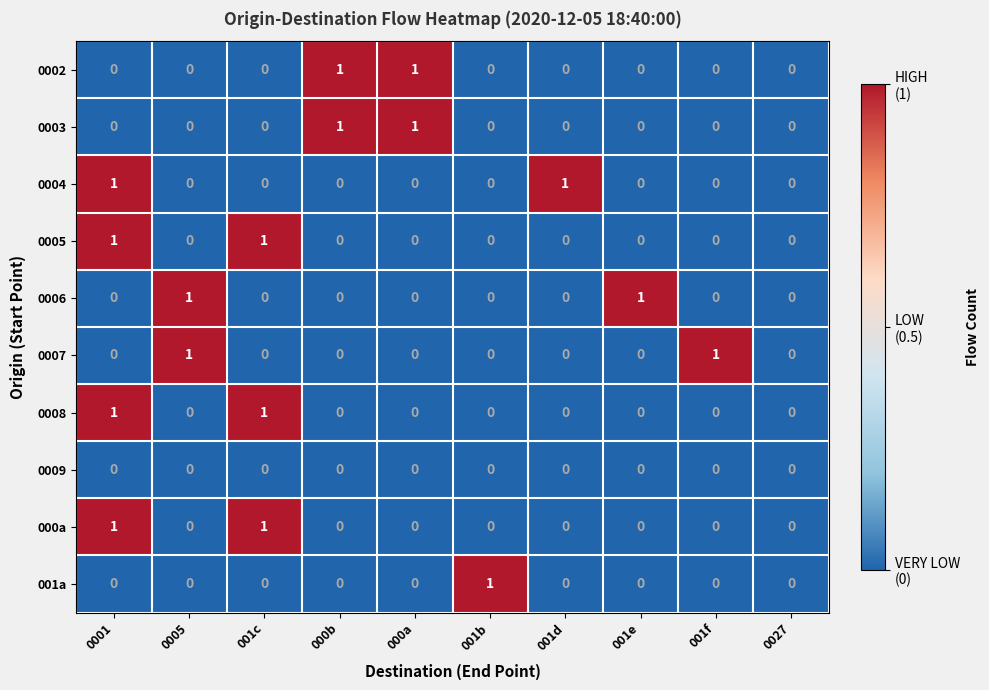

True or false: 0003 has a value of 1 at 000a.

True